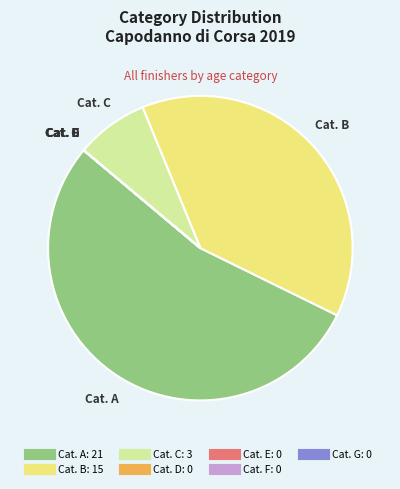

Is there any slice that represents more than half of the pie?

Yes